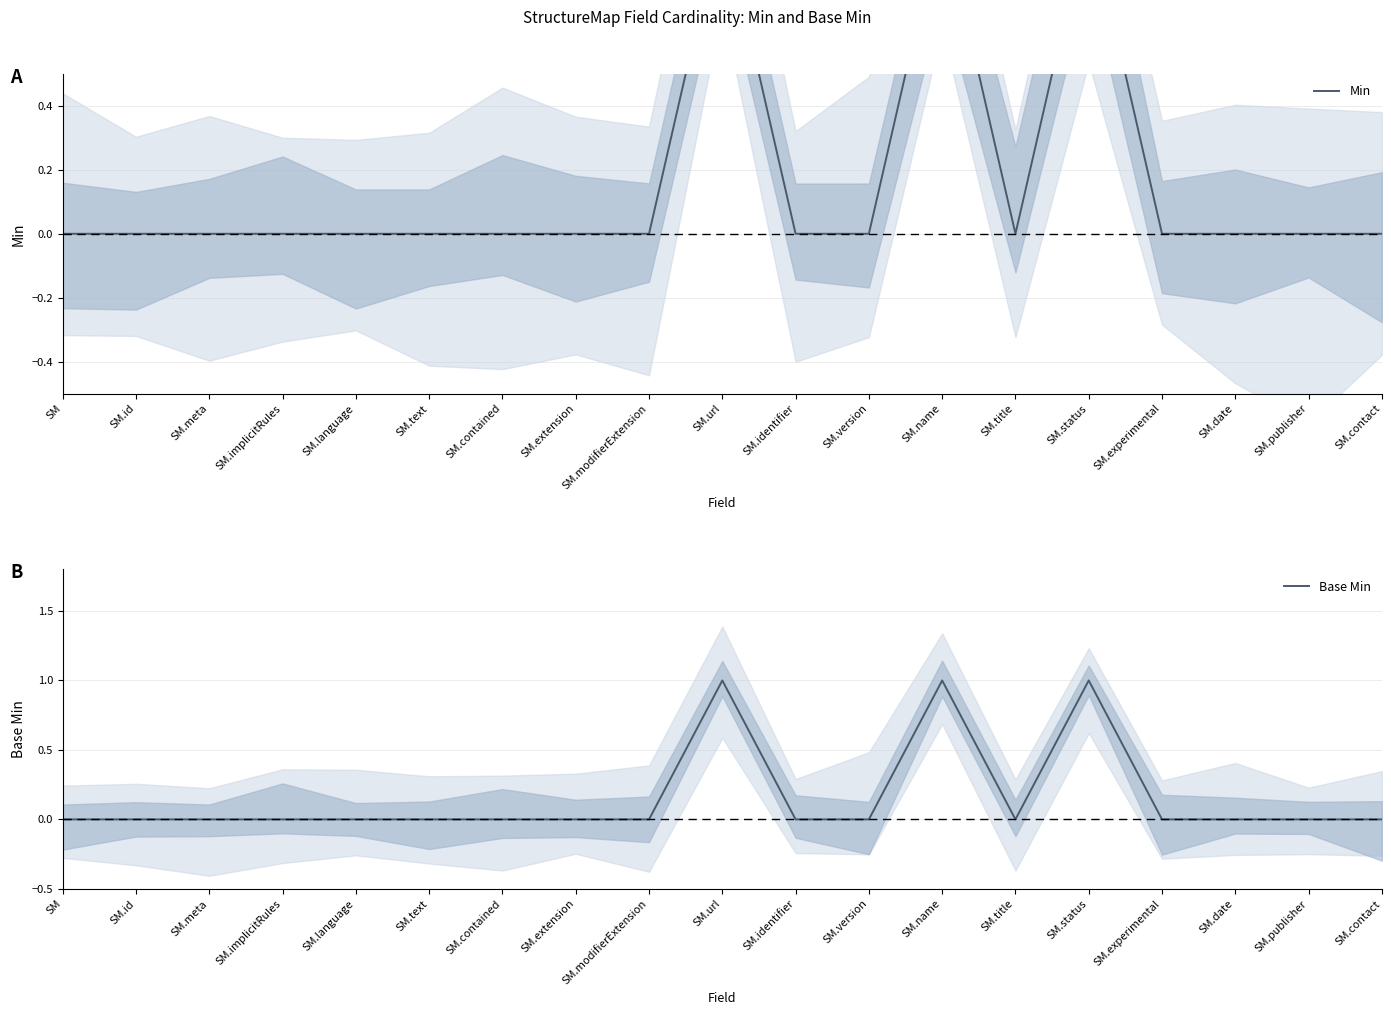

At which label does Base Min reach its peak?

SM.url